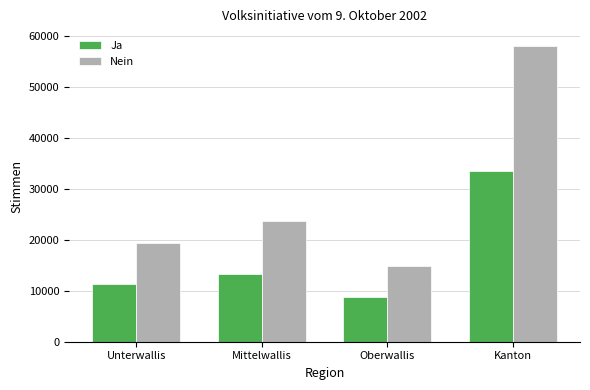

Which series has the largest range (max minus min)?

Nein